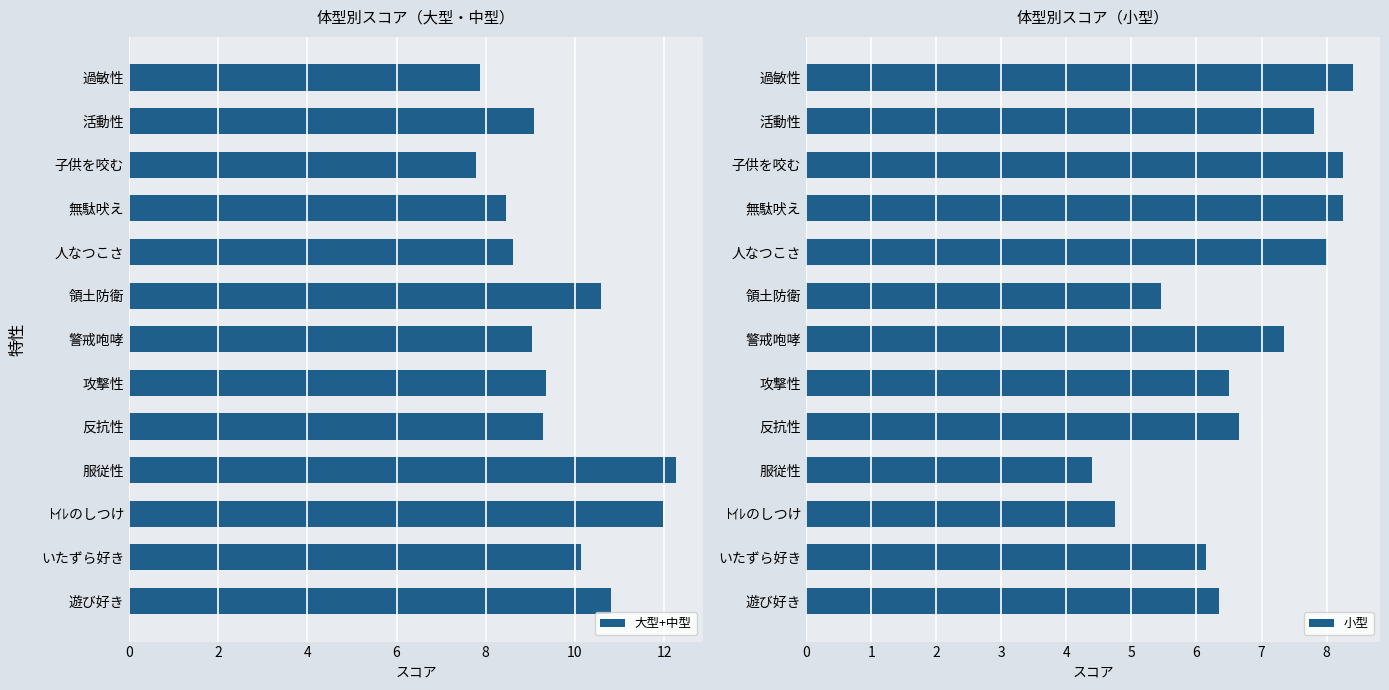

The value of 大型+中型 at 領土防衛 is 10.6. True or false?

True